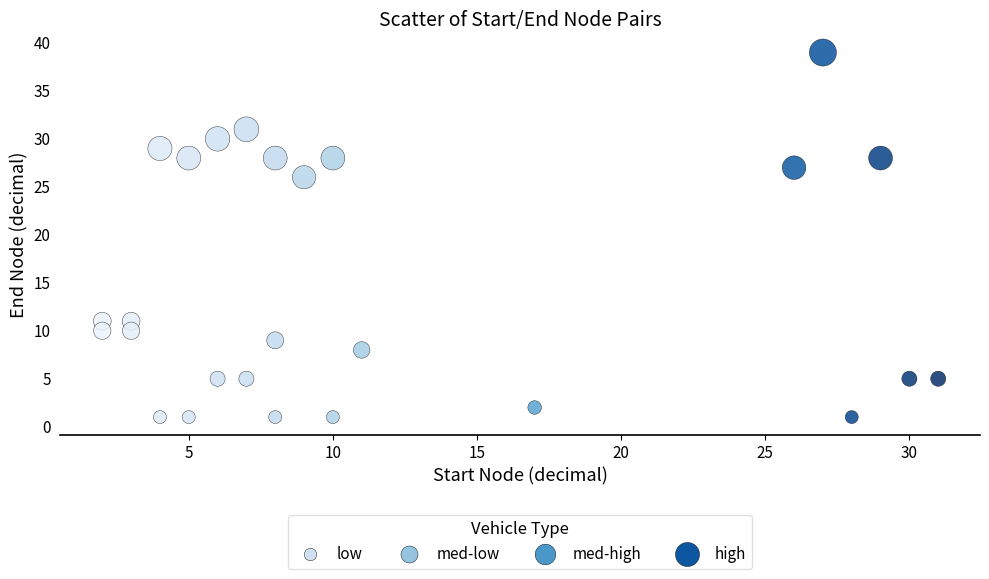

What is the range of Y values (max minus min)?

38